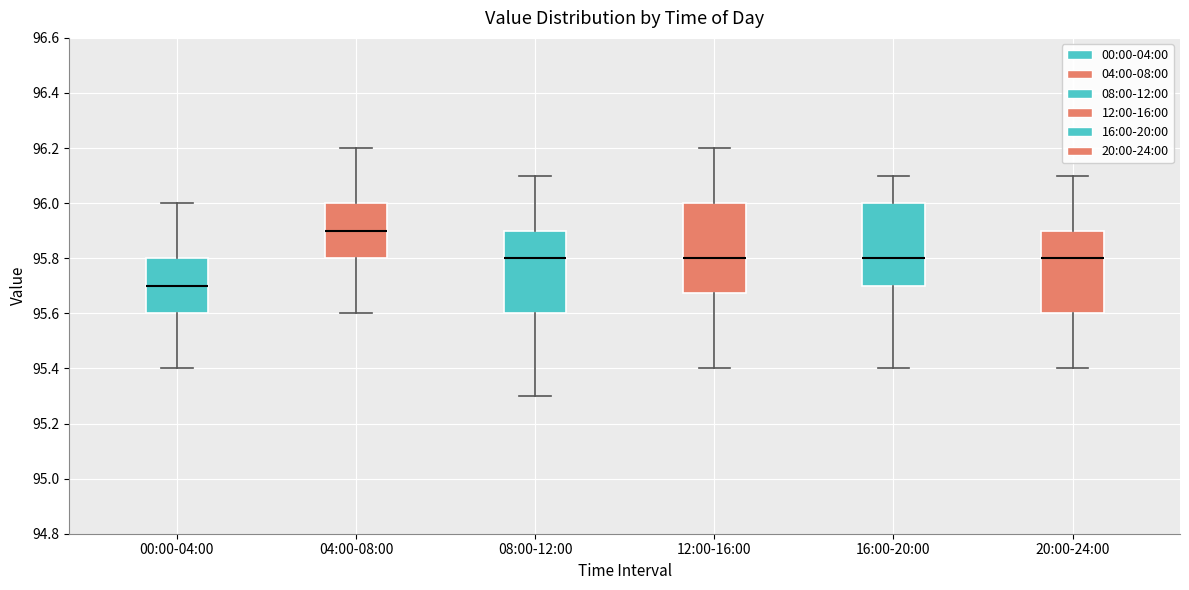

Where does the lower whisker of the box for 04:00-08:00 end on the y-axis? The values are not printed on the chart, so give them approximately, as read against the axis.

95.60